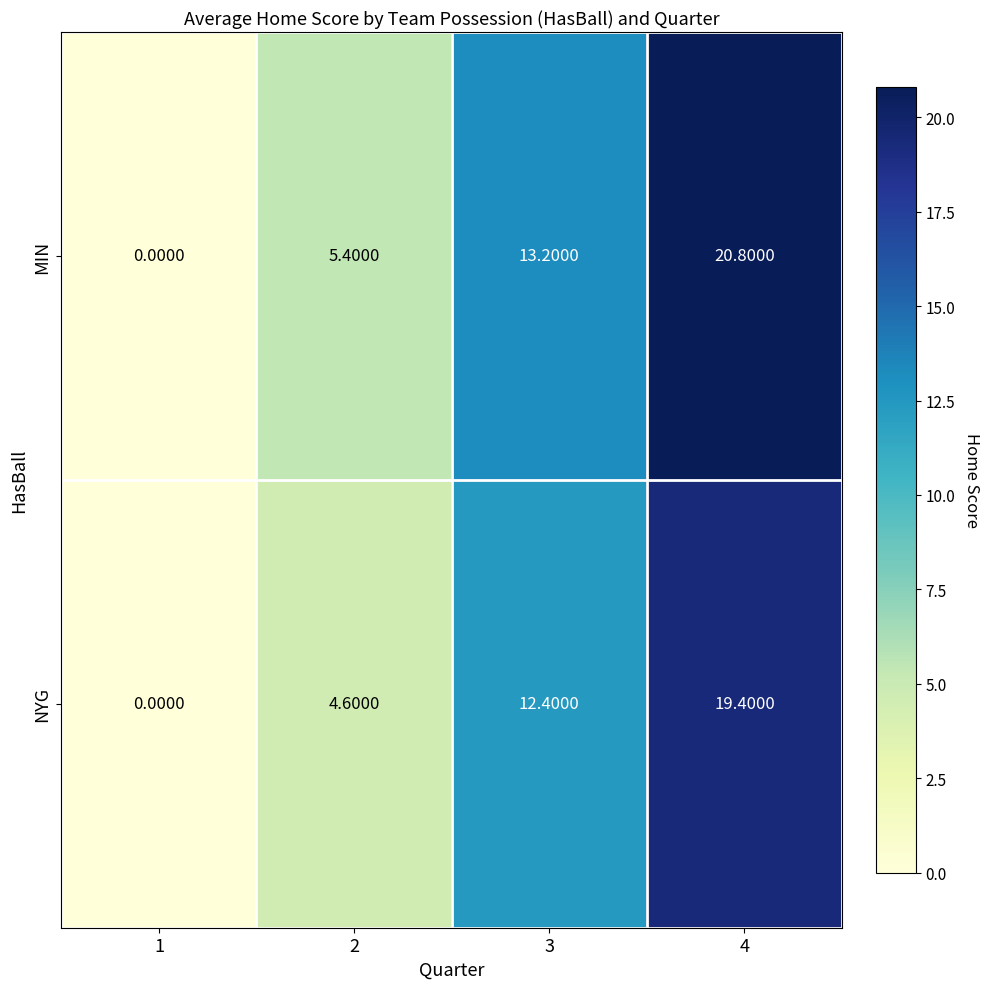

What is the spread (max minus min) of values at 3?

0.8